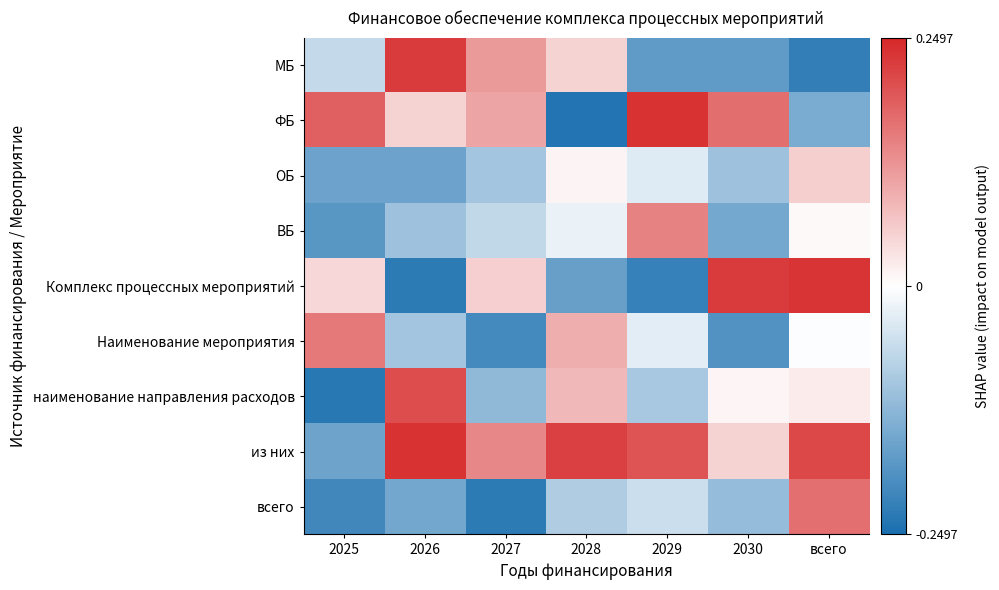

What is the difference between the highest and lowest values at 2029?

0.5